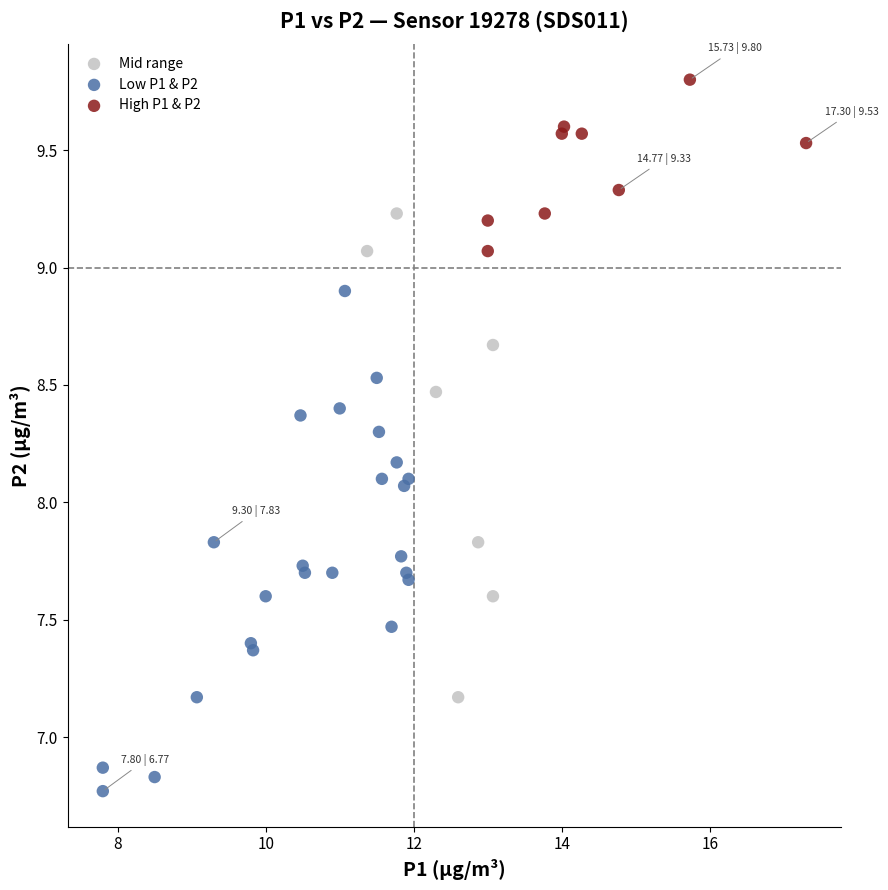

What are all the series names shown in the legend?

Mid range, Low P1 & P2, High P1 & P2